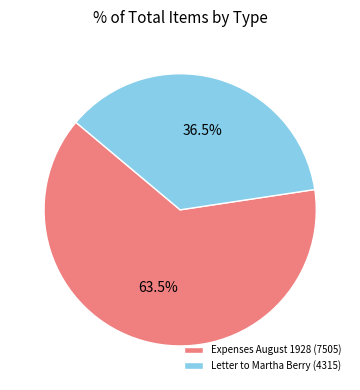

Rank the categories by value from lowest to highest.

Letter to Martha Berry (4315), Expenses August 1928 (7505)